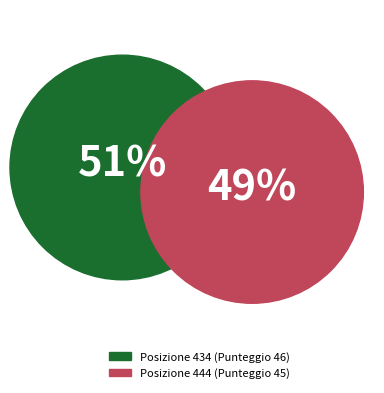

Which category has the biggest portion of the pie?

434